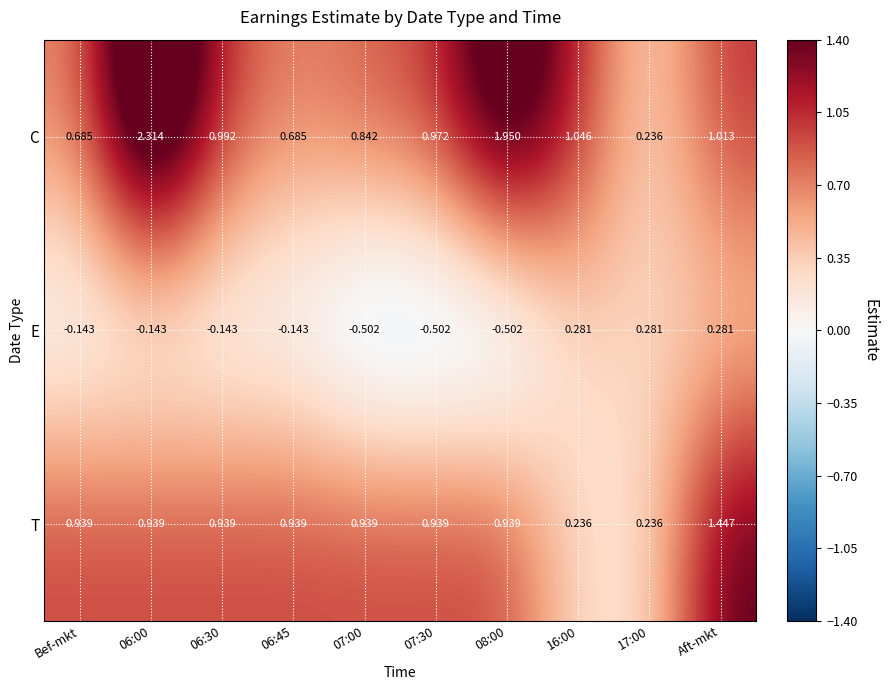

At how many categories does at least one series exceed 1?

4